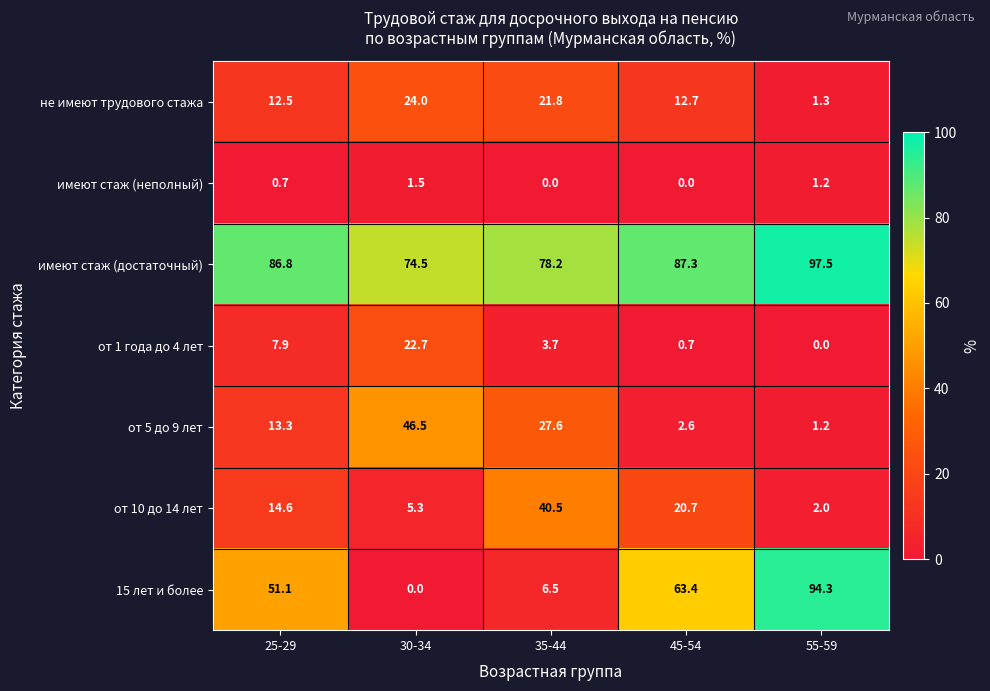

What is the difference between the от 1 года до 4 лет values at 25-29 and 55-59?

7.9